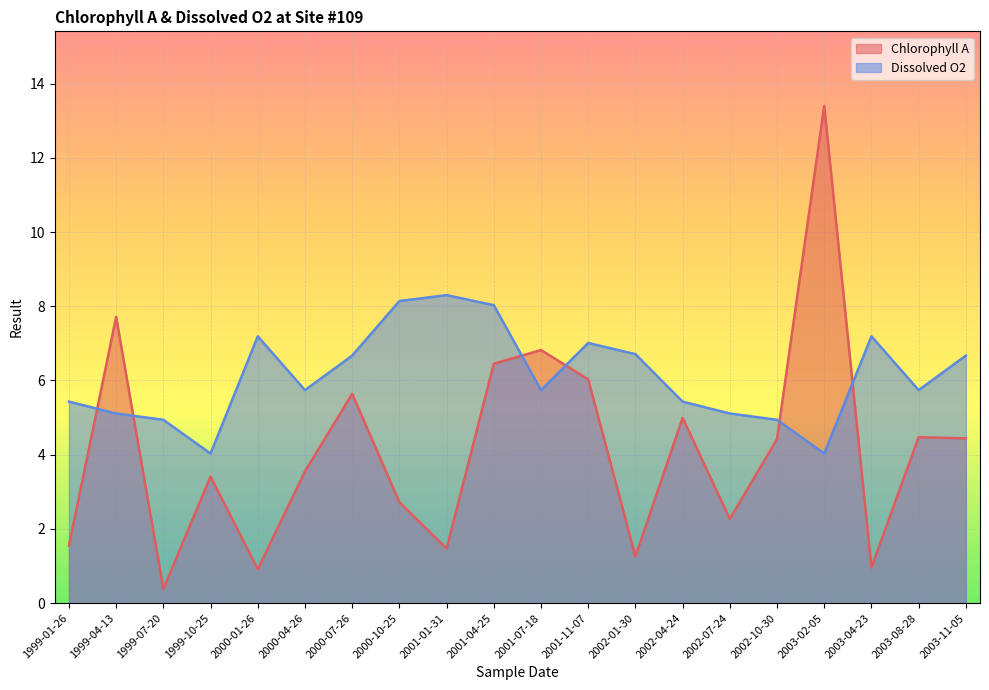

Rank the series at 2003-11-05 from lowest to highest value.

Chlorophyll A, Dissolved O2